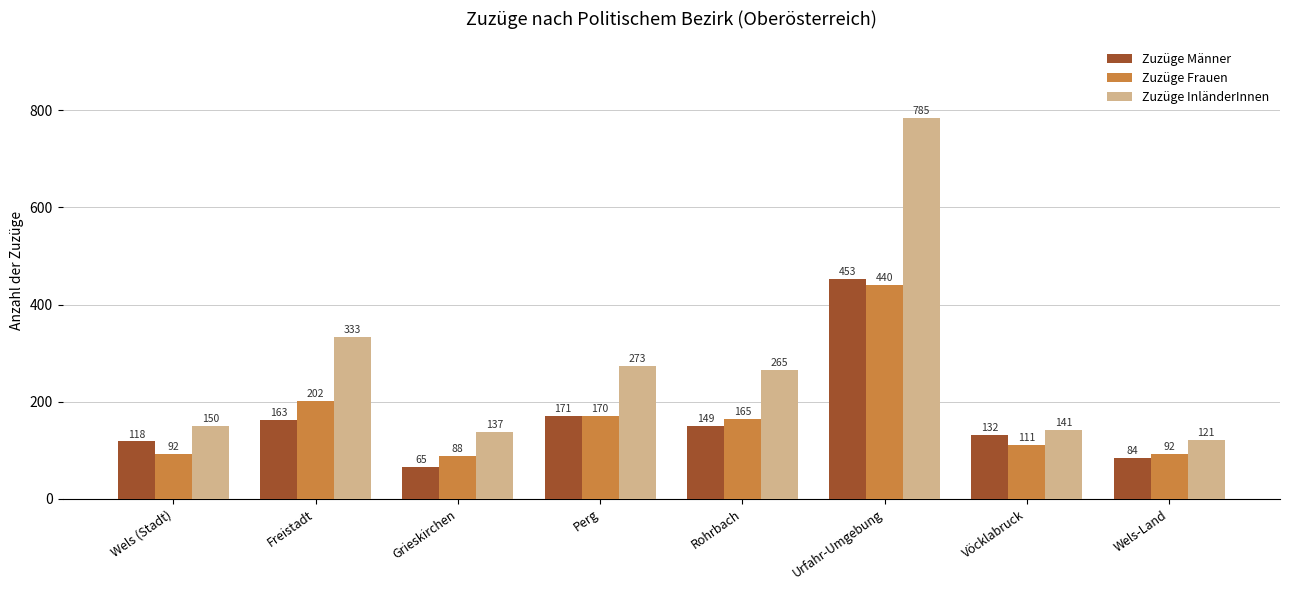

Reading right to left, what are all the values shown in this chart?

Zuzüge Männer: 84	132	453	149	171	65	163	118
Zuzüge Frauen: 92	111	440	165	170	88	202	92
Zuzüge InländerInnen: 121	141	785	265	273	137	333	150